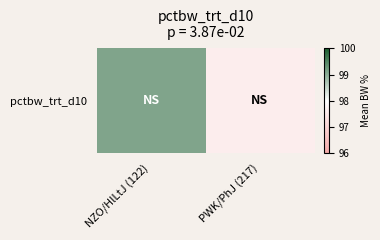

List the labels in order of value, largest first.

NZO/HlLtJ (122), PWK/PhJ (217)